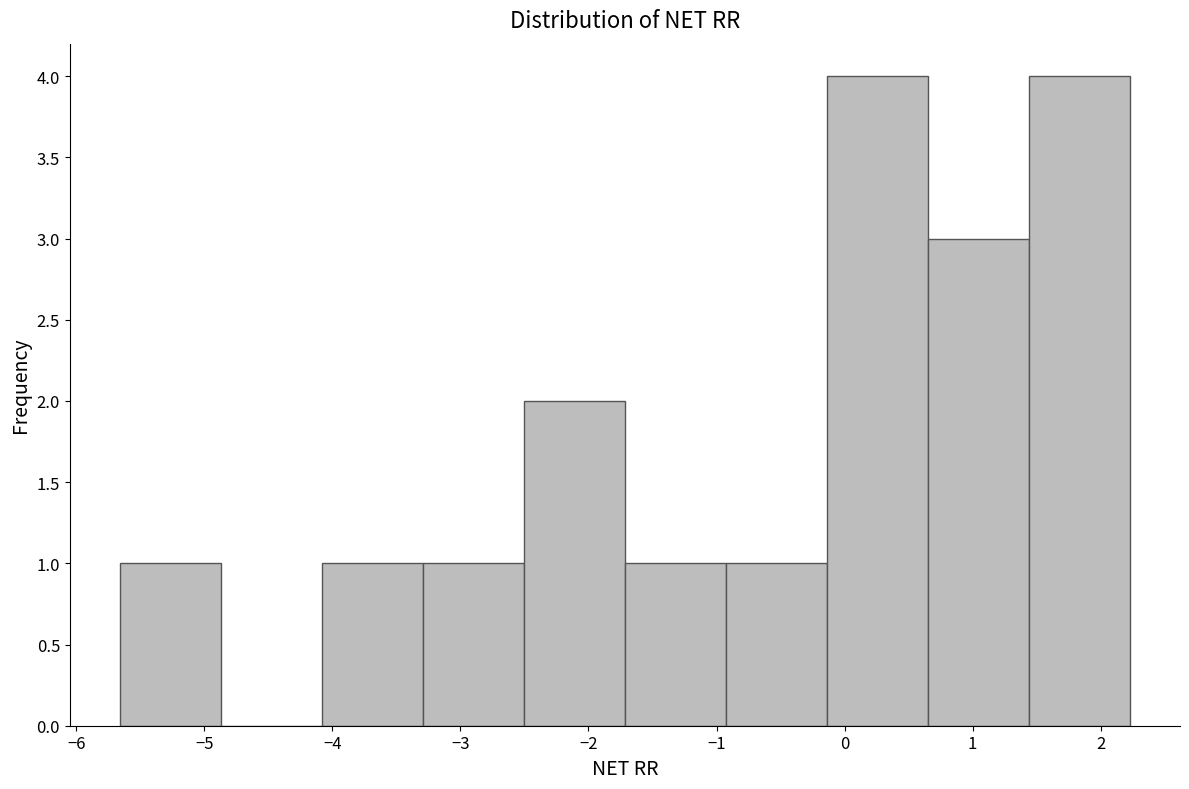

Reading left to right, transcribe this chart: for each bar, give the range it covers on the x-axis and its height. Neither the bar edges nor the heights are printed on the chart, so give them approximately, as read against the axes.

-5.7 to -4.9: 1
-4.9 to -4.1: 0
-4.1 to -3.3: 1
-3.3 to -2.5: 1
-2.5 to -1.7: 2
-1.7 to -0.9: 1
-0.9 to -0.1: 1
-0.1 to 0.6: 4
0.6 to 1.4: 3
1.4 to 2.2: 4